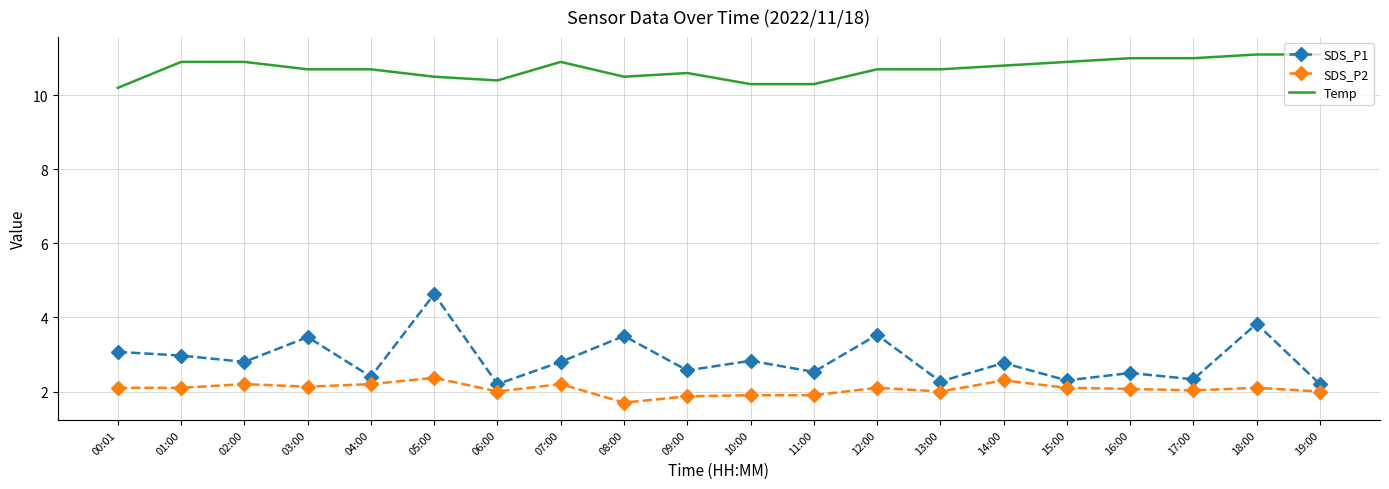

Between 06:00 and 17:00, which series saw the biggest shift?

Temp